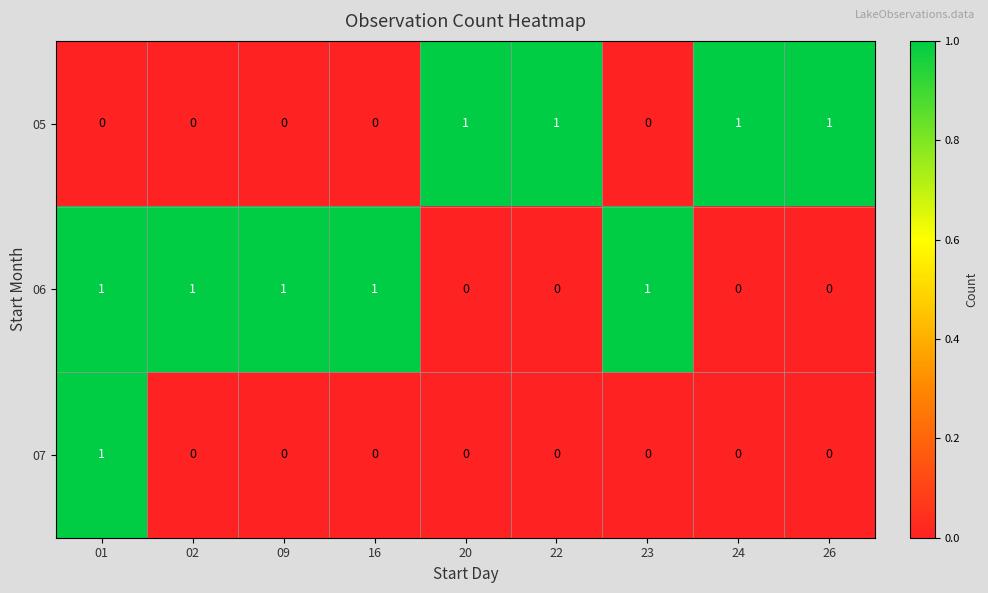

Which series changed the most between 01 and 02?

07